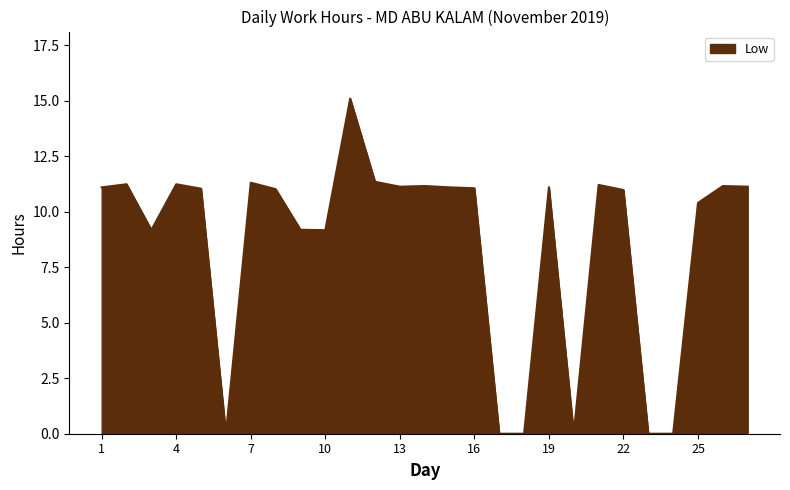

What is the difference between the maximum and minimum values?

15.1